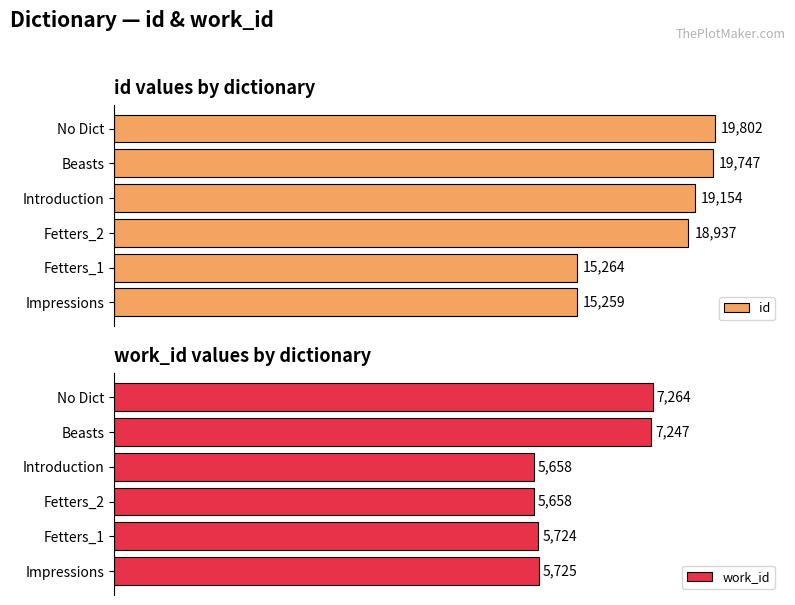

Which category has the highest value in the work_id series?

No Dict